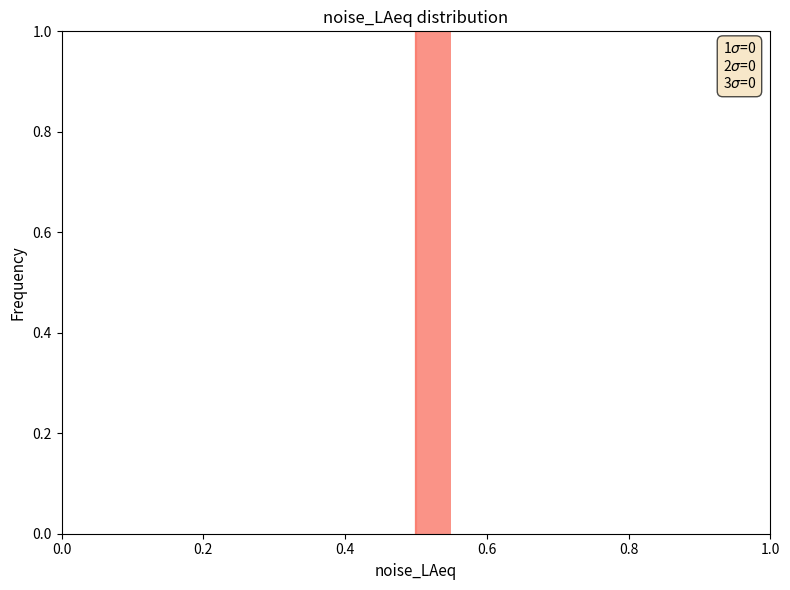

Around what value on the x-axis is the tallest bar? Give the approximate position of its centre, as read against the axis.

0.52